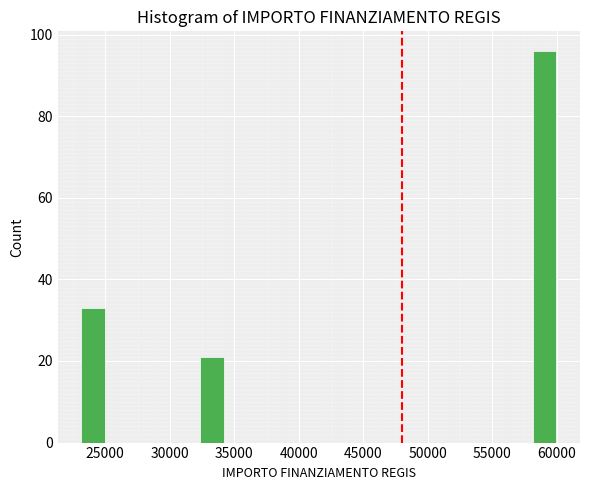

Read against the x-axis, roughly where is the centre of the tallest bar?

59000